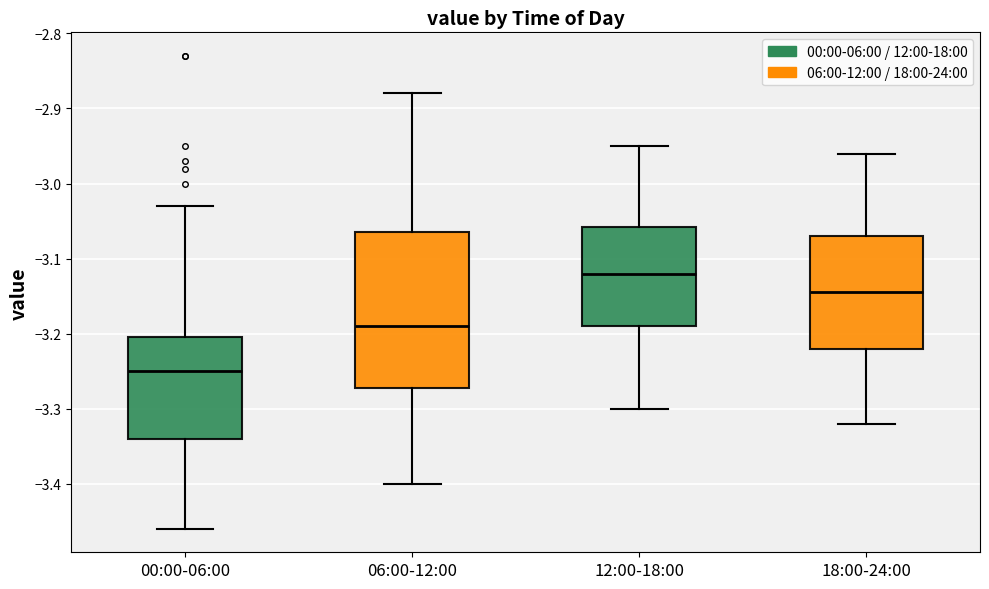

Reading left to right, read every box against the y-axis: the position of its median line, the range the box covers, and the ends of its whiskers. The values are not printed on the chart, so give them approximately, as read against the axis.

00:00-06:00: median -3.25, box -3.34 to -3.20, whiskers -3.46 to -3.03
06:00-12:00: median -3.19, box -3.27 to -3.06, whiskers -3.40 to -2.88
12:00-18:00: median -3.12, box -3.19 to -3.06, whiskers -3.30 to -2.95
18:00-24:00: median -3.14, box -3.22 to -3.07, whiskers -3.32 to -2.96